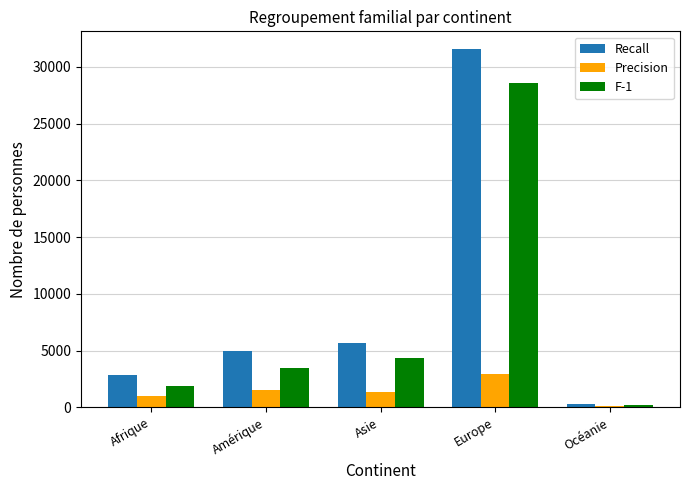

At which label is Recall closest to 15912?

Asie